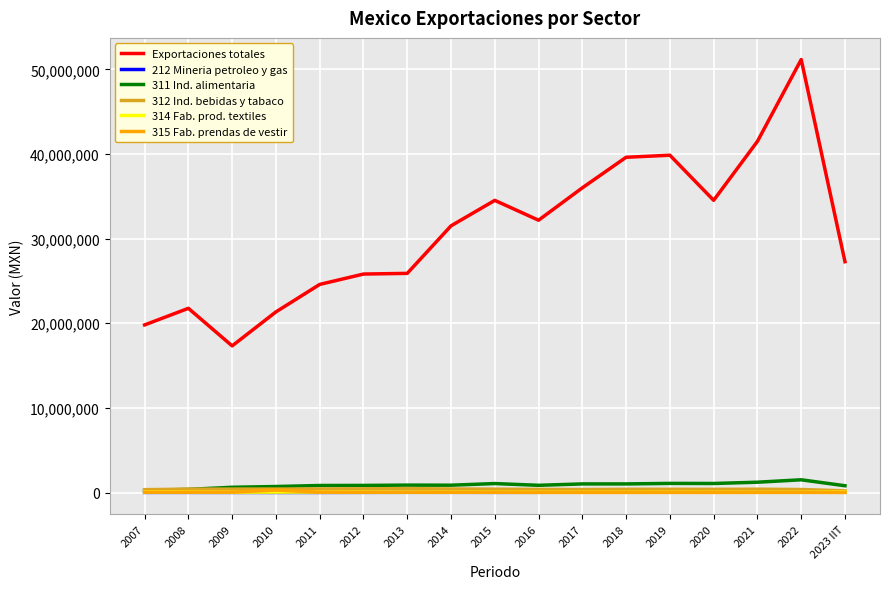

What are all the series names shown in the legend?

Exportaciones totales, 212 Mineria petroleo y gas, 311 Ind. alimentaria, 312 Ind. bebidas y tabaco, 314 Fab. prod. textiles, 315 Fab. prendas de vestir